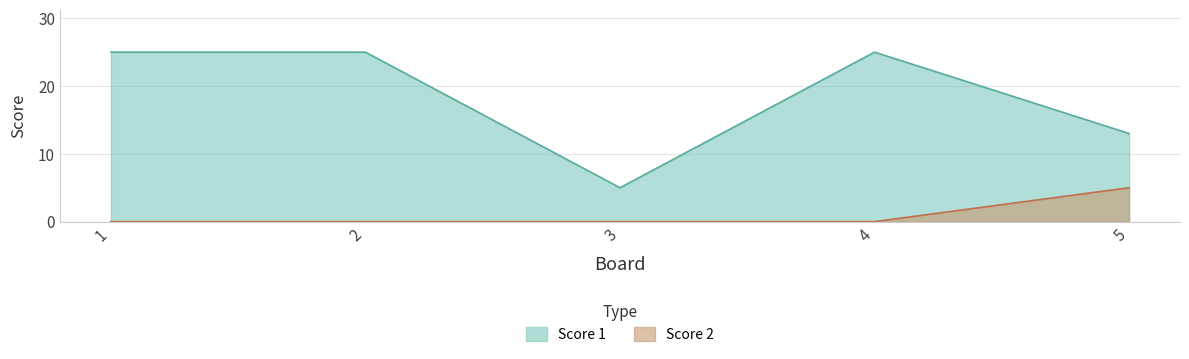

True or false: Score 2 has more than 1 points higher than both neighbors.

False